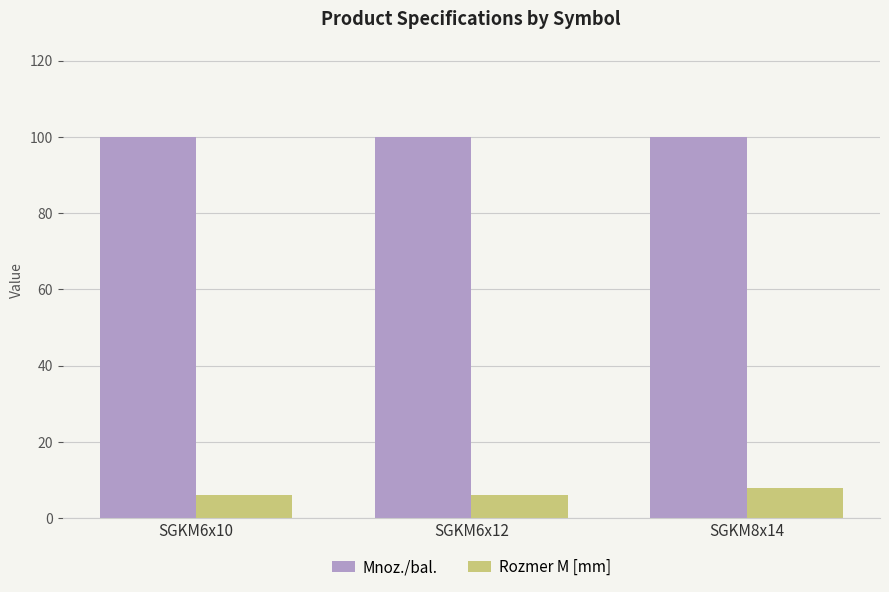

Rank the series by their maximum value, from lowest to highest.

Rozmer M [mm], Mnoz./bal.